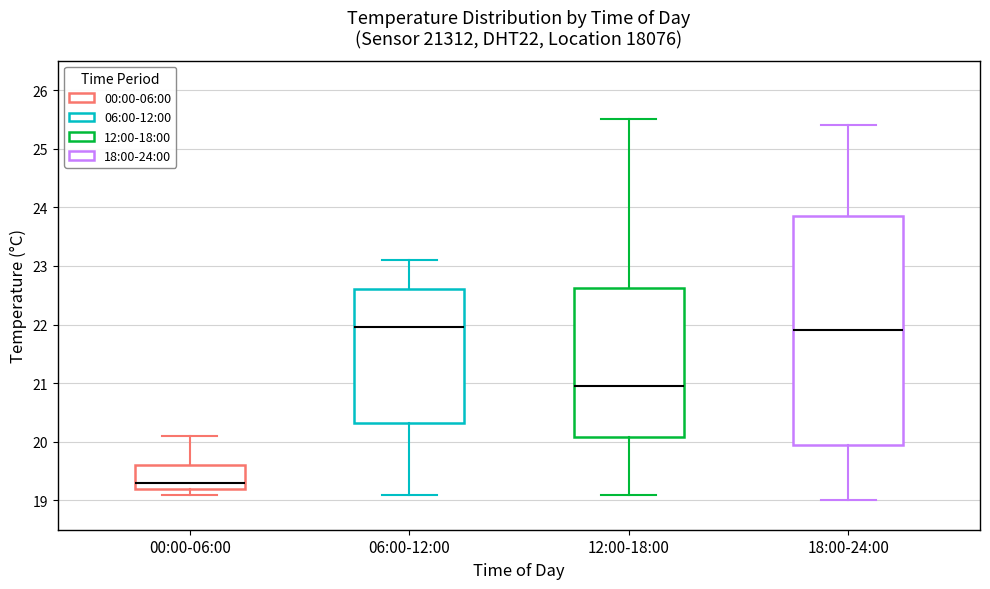

Reading left to right, read every box against the y-axis: the position of its median line, the range the box covers, and the ends of its whiskers. The values are not printed on the chart, so give them approximately, as read against the axis.

00:00-06:00: median 19.3, box 19.2 to 19.6, whiskers 19.1 to 20.1
06:00-12:00: median 22.0, box 20.3 to 22.6, whiskers 19.1 to 23.1
12:00-18:00: median 21.0, box 20.1 to 22.6, whiskers 19.1 to 25.5
18:00-24:00: median 21.9, box 20.0 to 23.9, whiskers 19.0 to 25.4